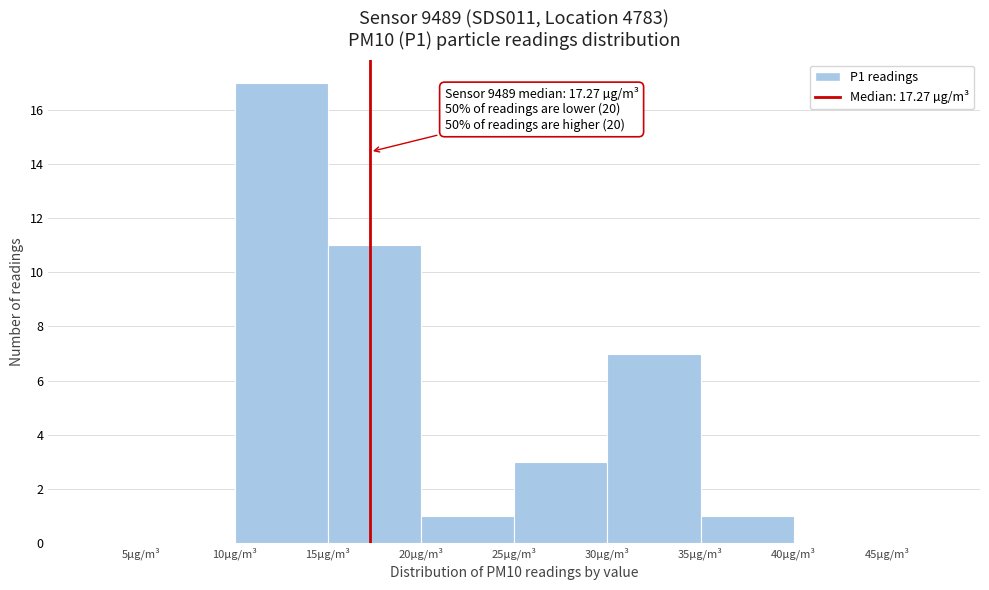

Over which range of the x-axis is the bar tallest?

10 to 15